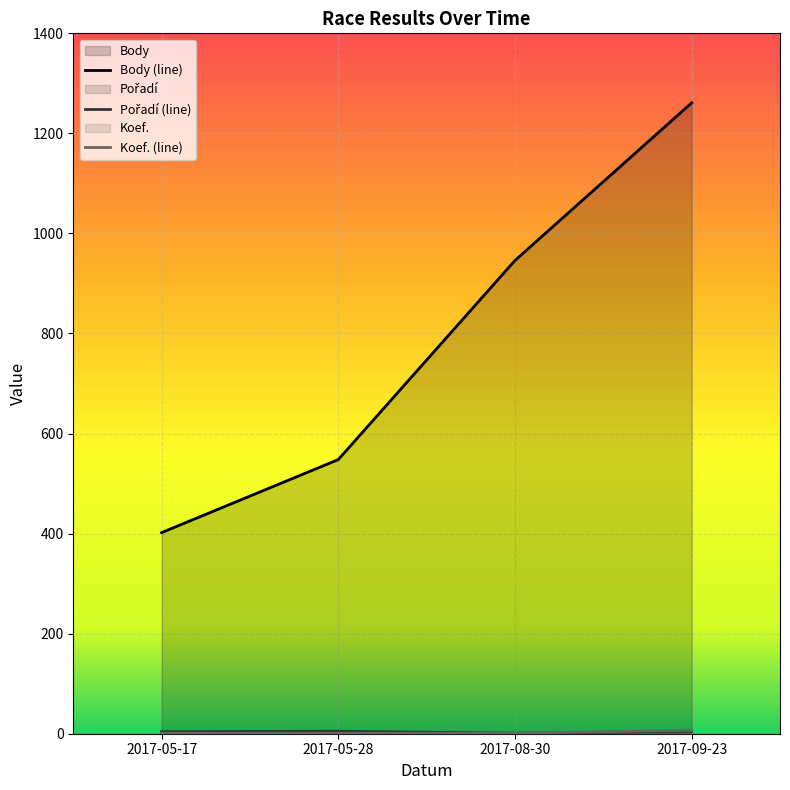

Reading left to right, list all the values displayed in this chart.

Body: 402	548	946	1261
Pořadí: 4	5	1	5
Koef.: 1	1	1	7